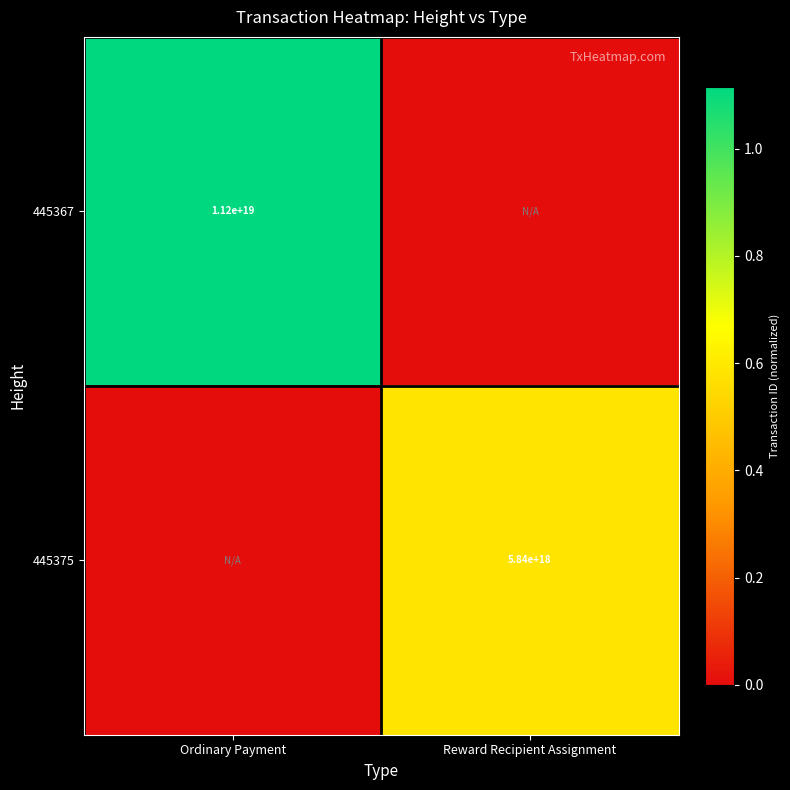

What is the difference between the highest and lowest values at Reward Recipient Assignment?

5837430669699475456